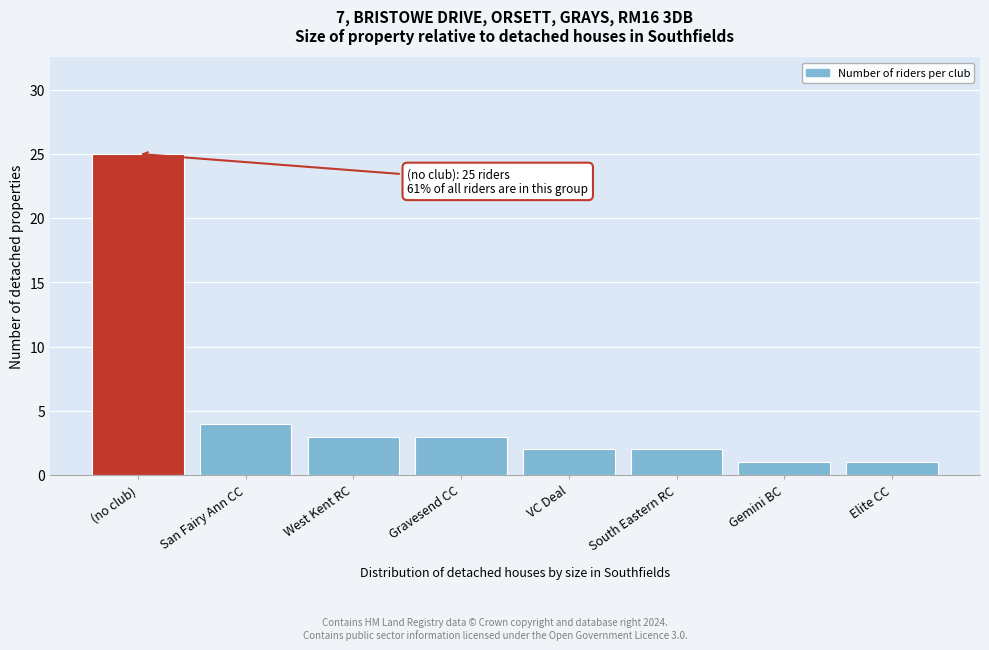

Reading left to right, transcribe all the data shown in this chart.

(no club)=25	San Fairy Ann CC=4	West Kent RC=3	Gravesend CC=3	VC Deal=2	South Eastern RC=2	Gemini BC=1	Elite CC=1